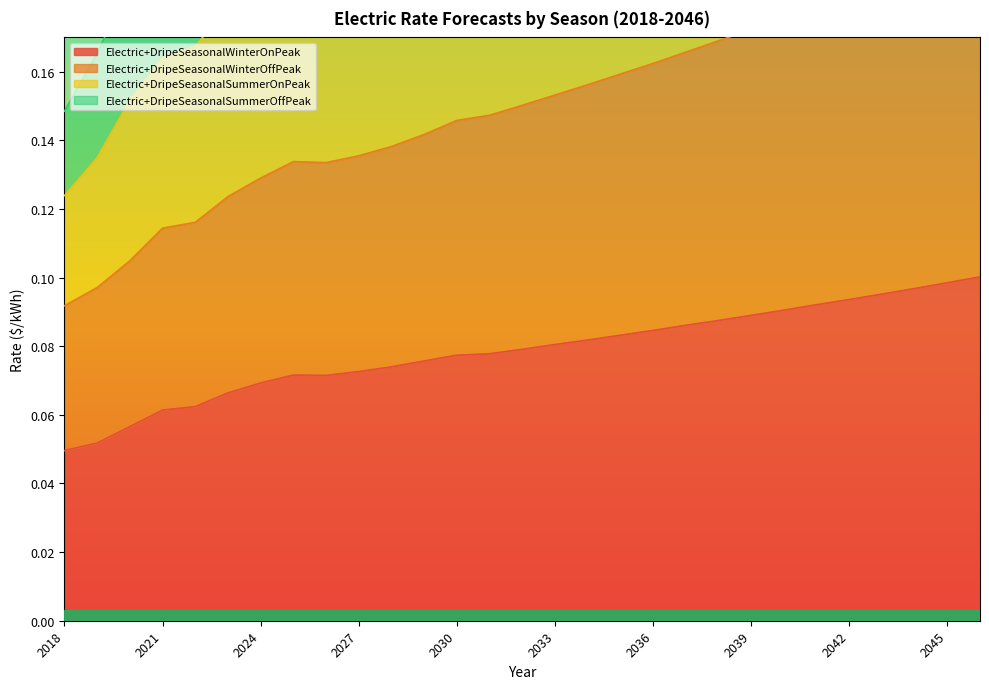

Reading left to right, extract all data points from this chart.

Electric+DripeSeasonalWinterOnPeak: 0.0	0.1	0.1	0.1	0.1	0.1	0.1	0.1	0.1	0.1	0.1	0.1	0.1	0.1	0.1	0.1	0.1	0.1	0.1	0.1	0.1	0.1	0.1	0.1	0.1	0.1	0.1	0.1	0.1
Electric+DripeSeasonalWinterOffPeak: 0.1	0.2	0.2	0.2	0.2	0.2	0.2	0.2	0.2	0.3	0.3	0.3	0.3	0.3	0.3	0.3	0.3	0.3	0.3	0.3	0.3	0.4	0.4	0.4	0.4	0.4	0.4	0.4	0.4
Electric+DripeSeasonalSummerOnPeak: 0.1	0.1	0.2	0.2	0.2	0.2	0.2	0.2	0.2	0.2	0.2	0.2	0.2	0.2	0.2	0.2	0.2	0.3	0.3	0.3	0.3	0.3	0.3	0.3	0.3	0.3	0.3	0.3	0.4
Electric+DripeSeasonalSummerOffPeak: 0.1	0.1	0.1	0.1	0.1	0.1	0.1	0.1	0.1	0.1	0.1	0.1	0.1	0.1	0.2	0.2	0.2	0.2	0.2	0.2	0.2	0.2	0.2	0.2	0.2	0.2	0.2	0.2	0.2